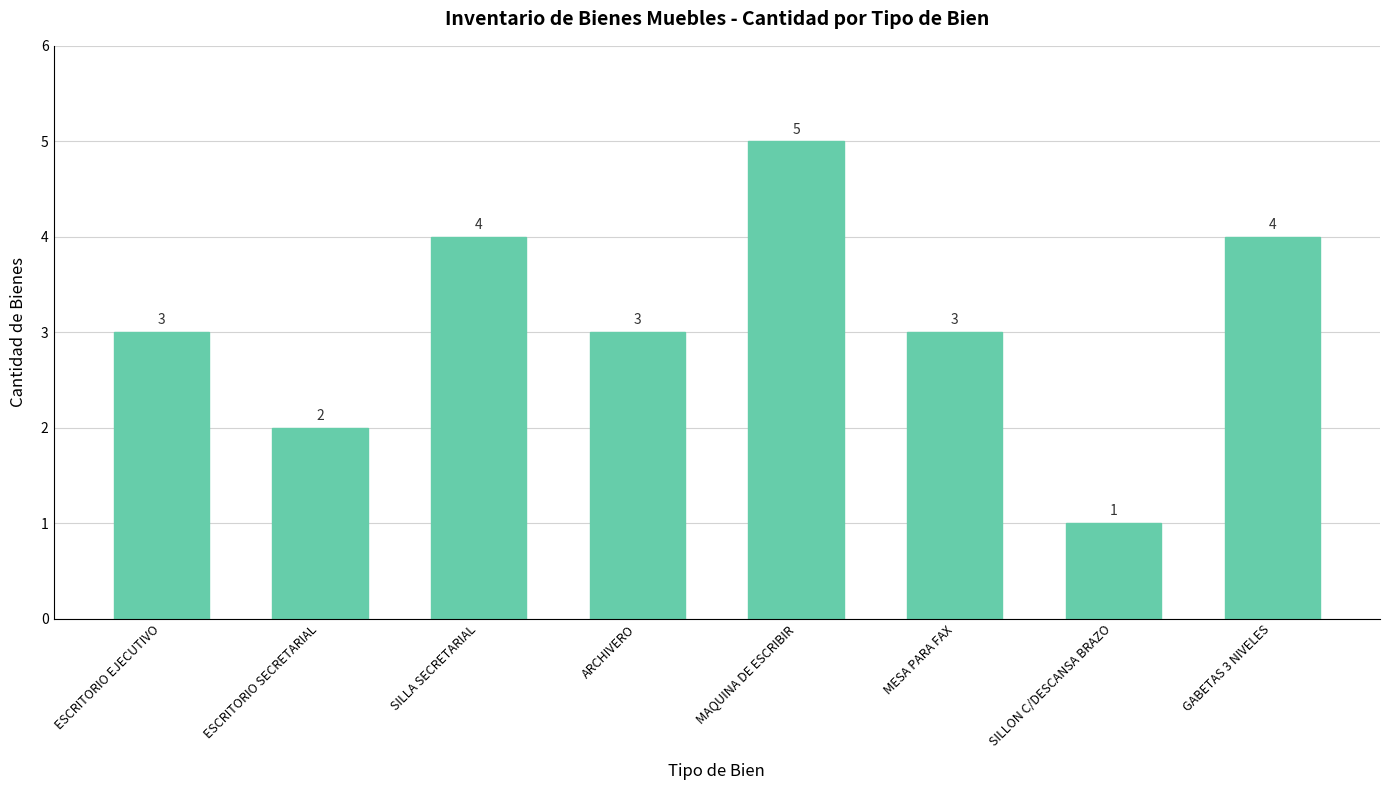

Which has a higher value, ESCRITORIO SECRETARIAL or ARCHIVERO?

ARCHIVERO